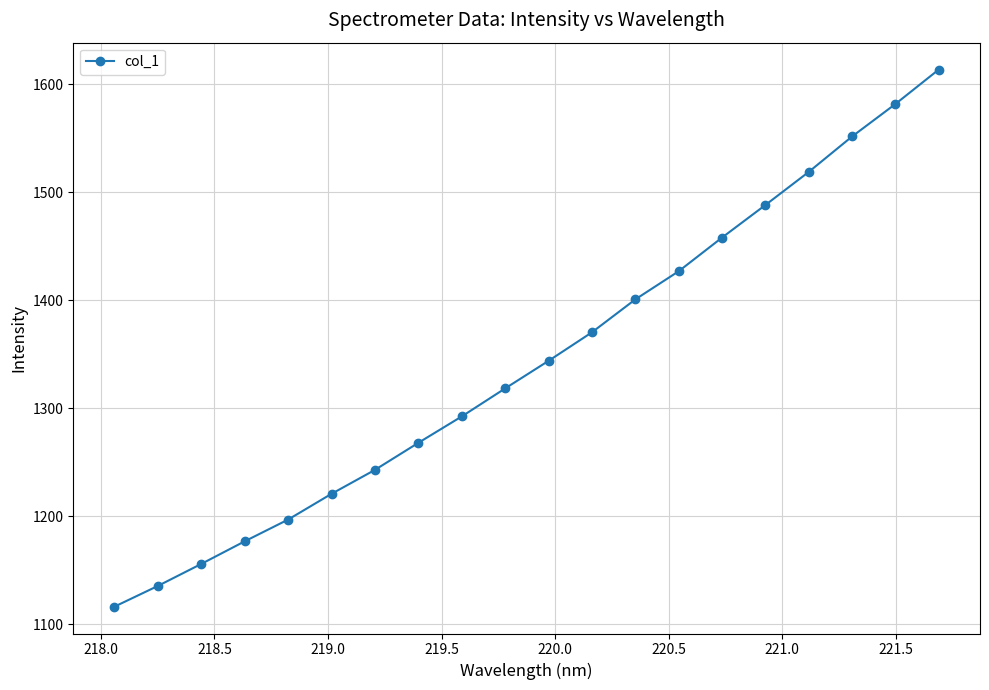

What is the maximum value shown in the chart?

1613.4